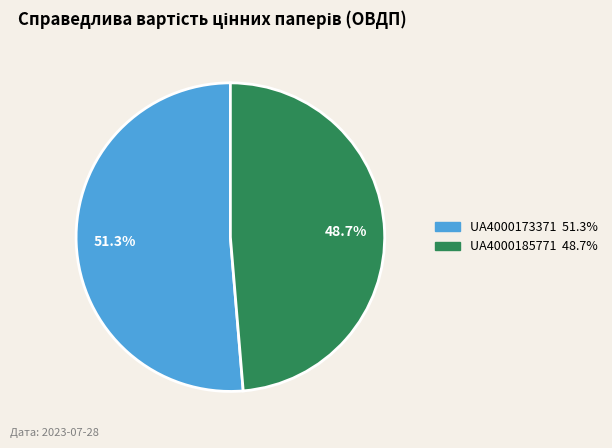

Is there any slice that represents more than half of the pie?

Yes